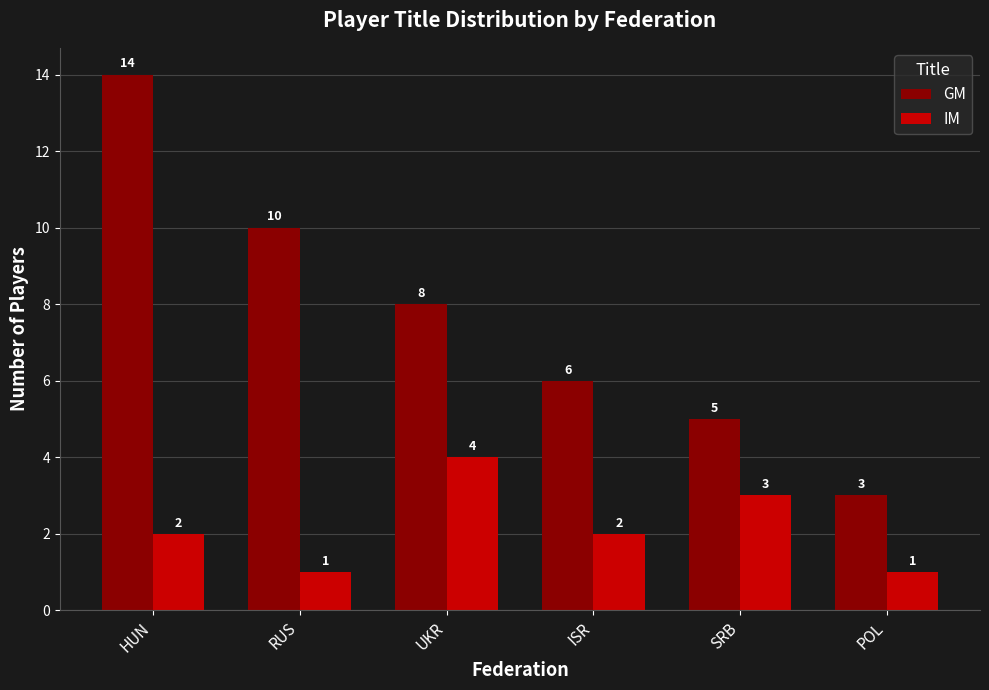

Rank the series by their average value, from lowest to highest.

IM, GM